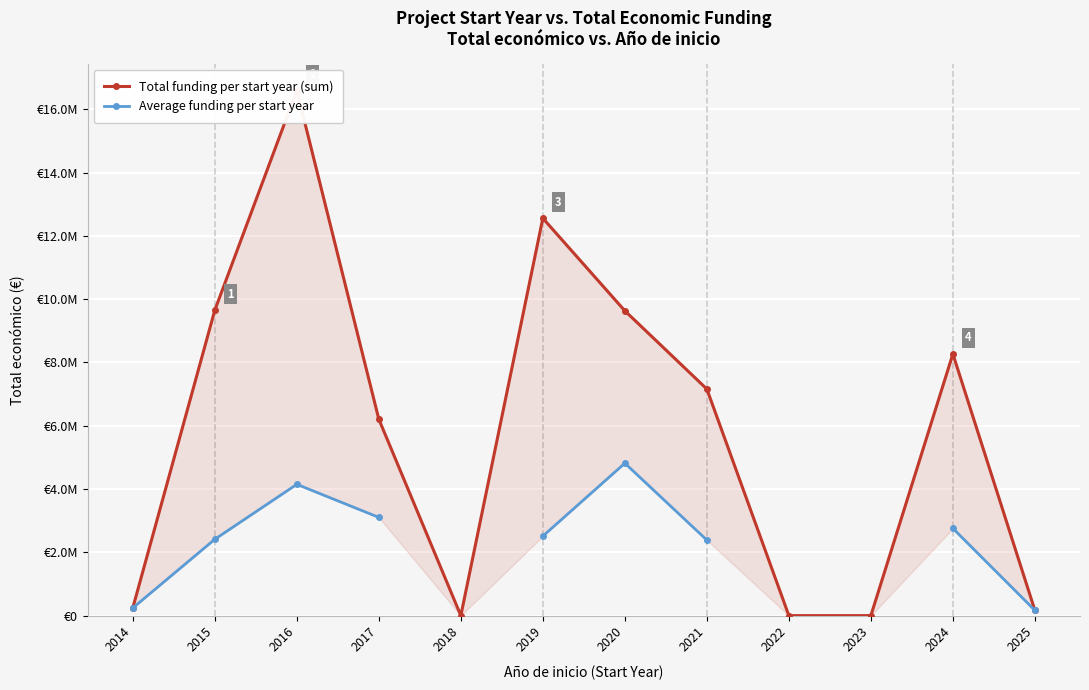

What is the maximum value shown in the chart?

16593383.0